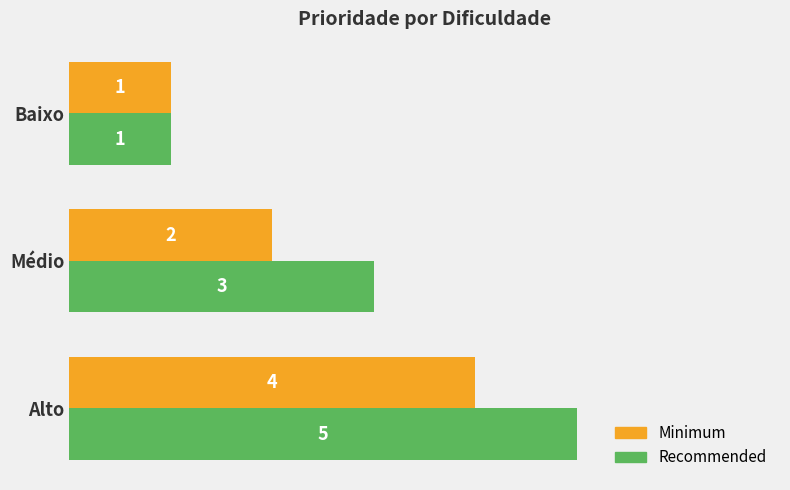

The value of Recommended at Médio is 3. True or false?

True